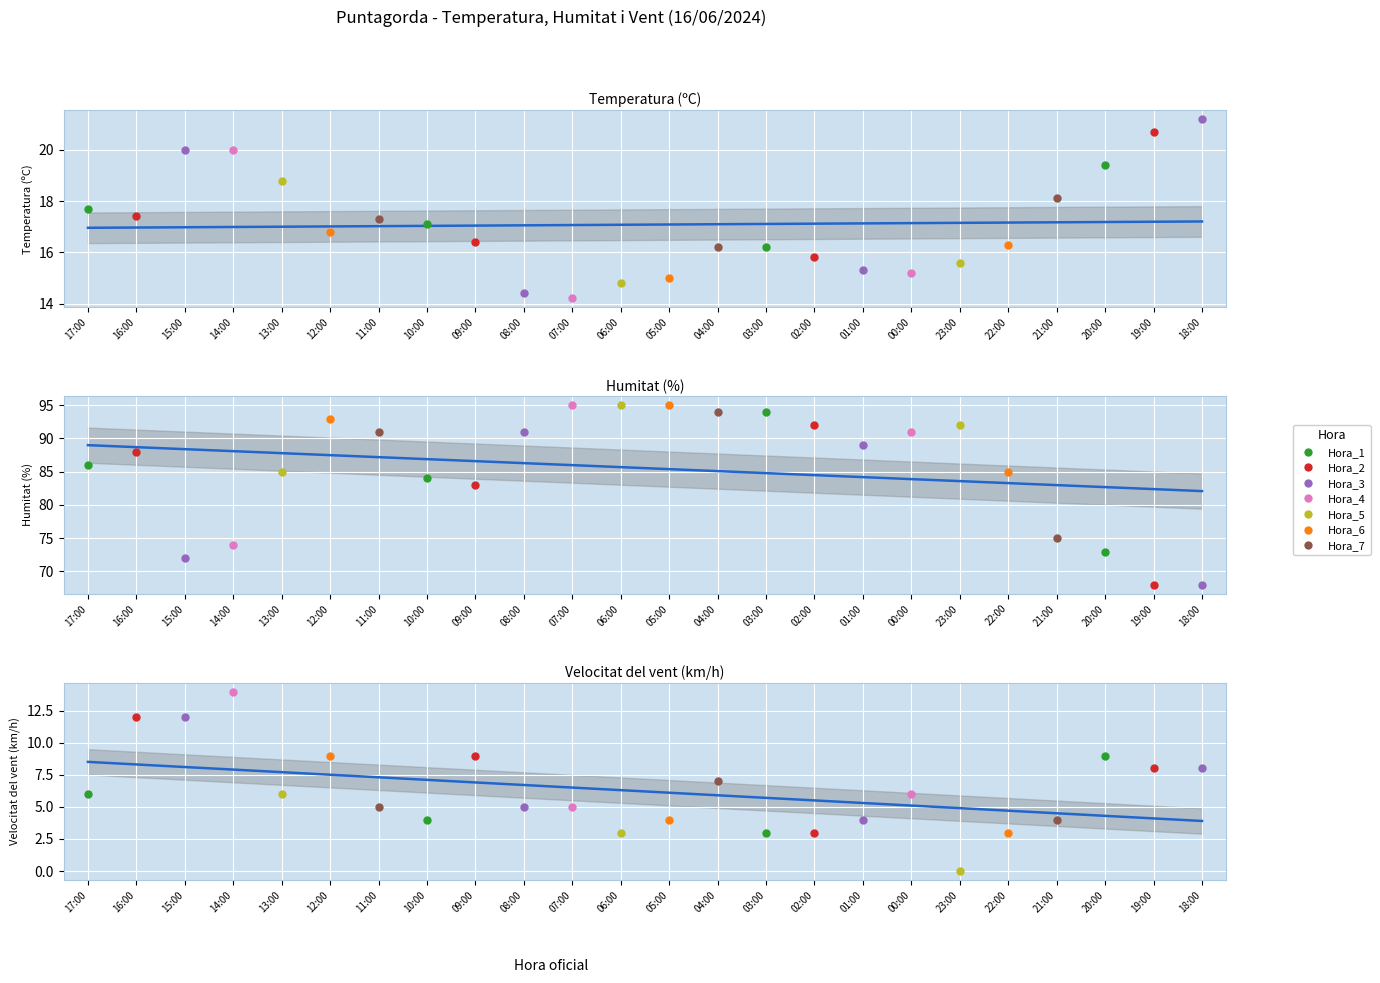

Is the value of Velocitat del vent (km/h) at 09:00 greater than the value of Humitat (%) at 09:00?

No